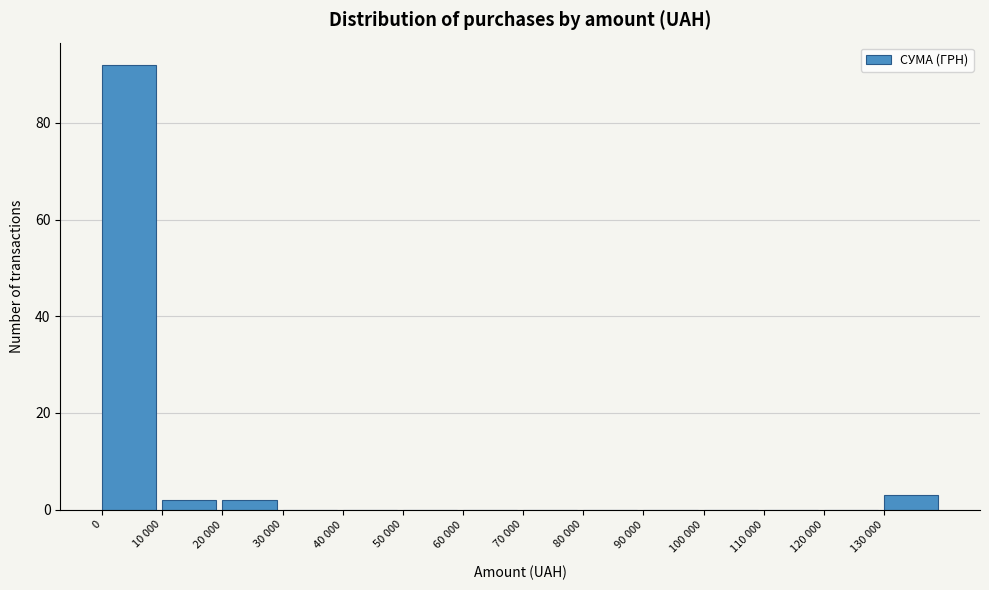

Reading left to right, list all the values displayed in this chart.

0=92	10 000=2	20 000=2	30 000=0	40 000=0	50 000=0	60 000=0	70 000=0	80 000=0	90 000=0	100 000=0	110 000=0	120 000=0	130 000=3